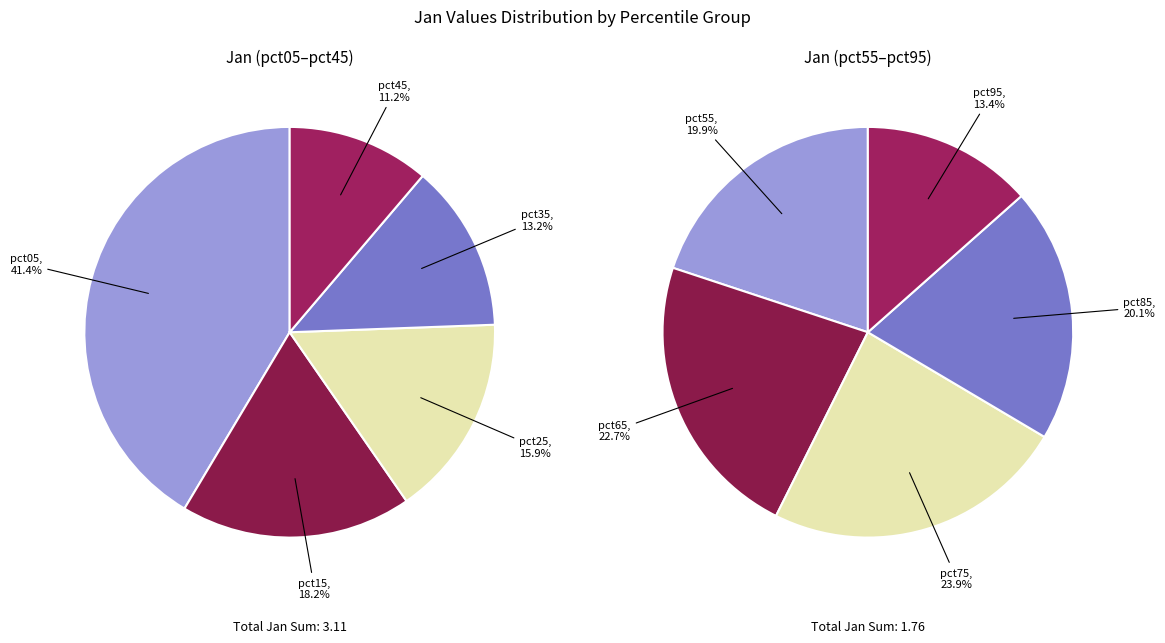

What is the largest slice in the pie chart?

pct05